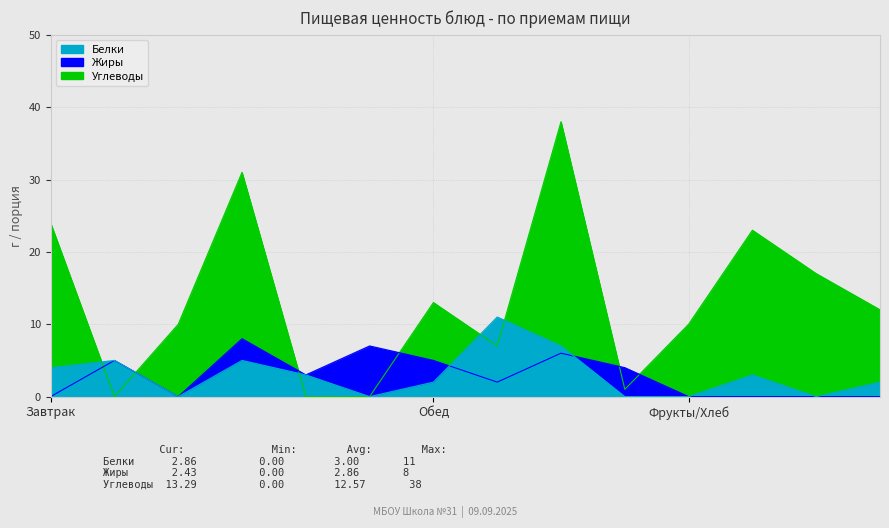

Read the Углеводы value at Чай с лимоном, to the nearest 5.

10